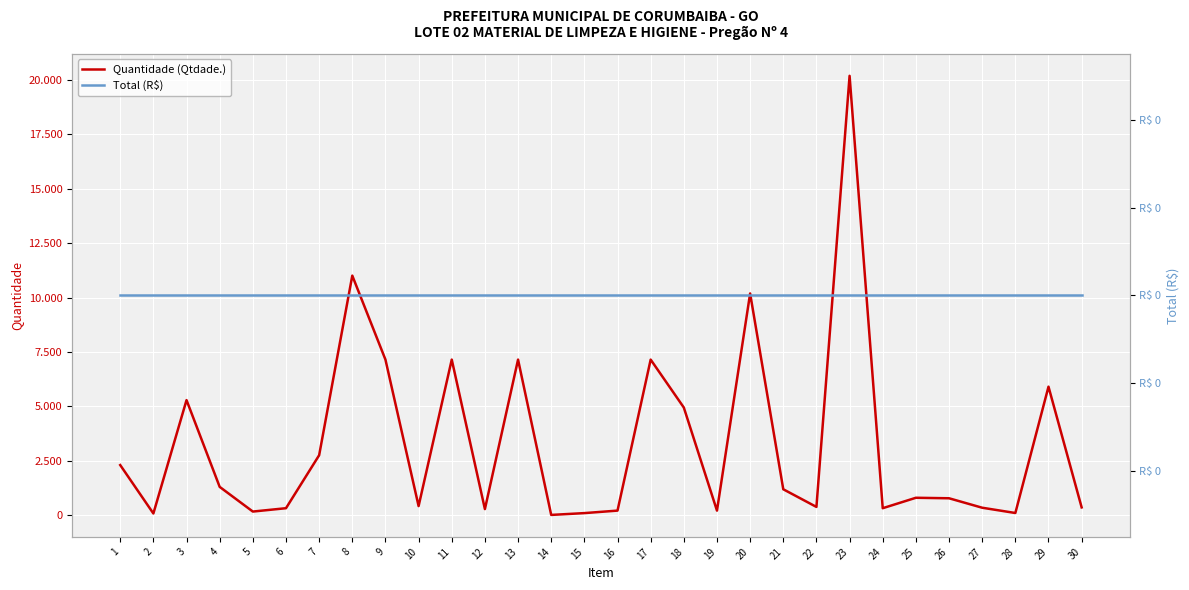

At which category is the sum across all series the highest?

23